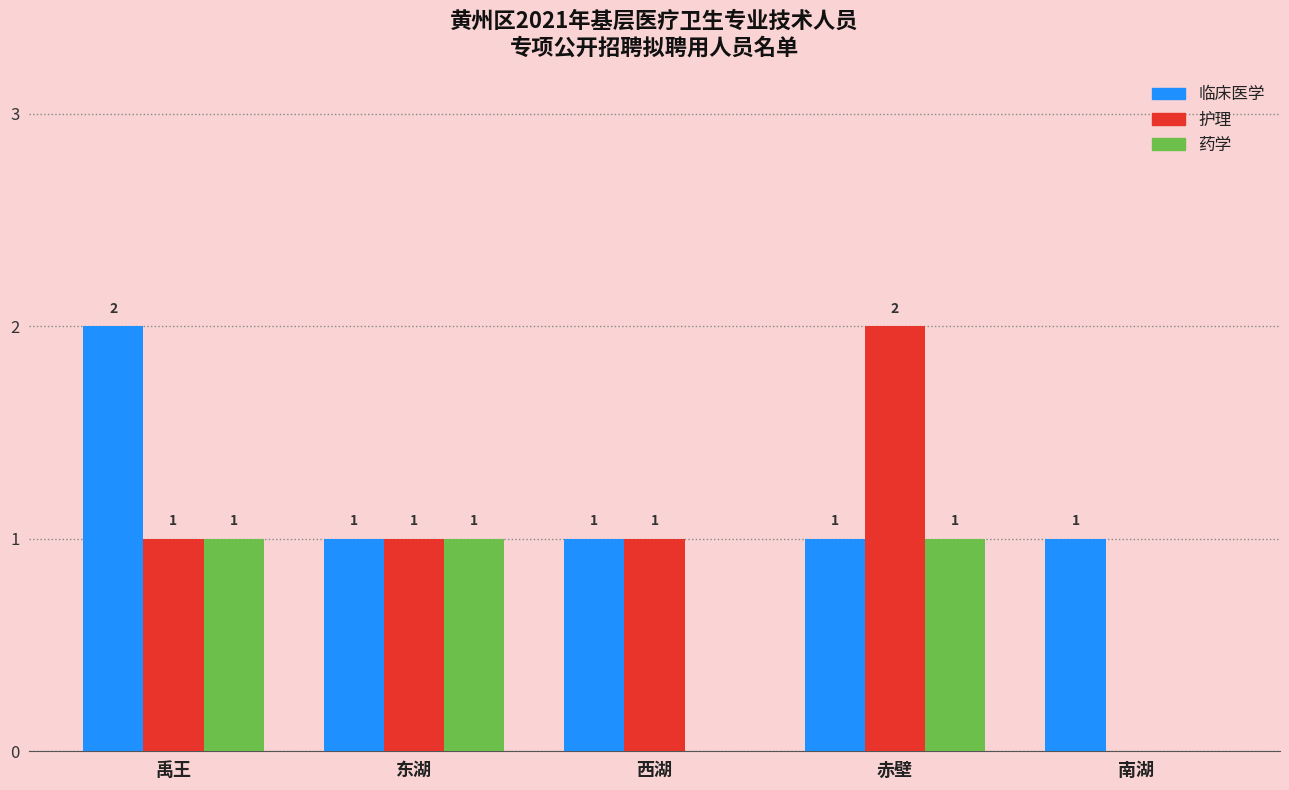

What is the total value across all series at 东湖?

3